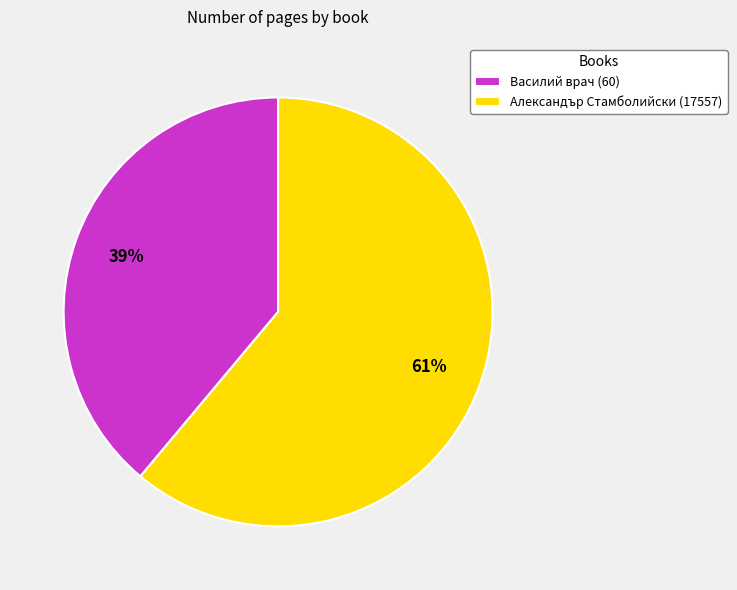

Which category has the biggest portion of the pie?

Александър Стамболийски (17557)